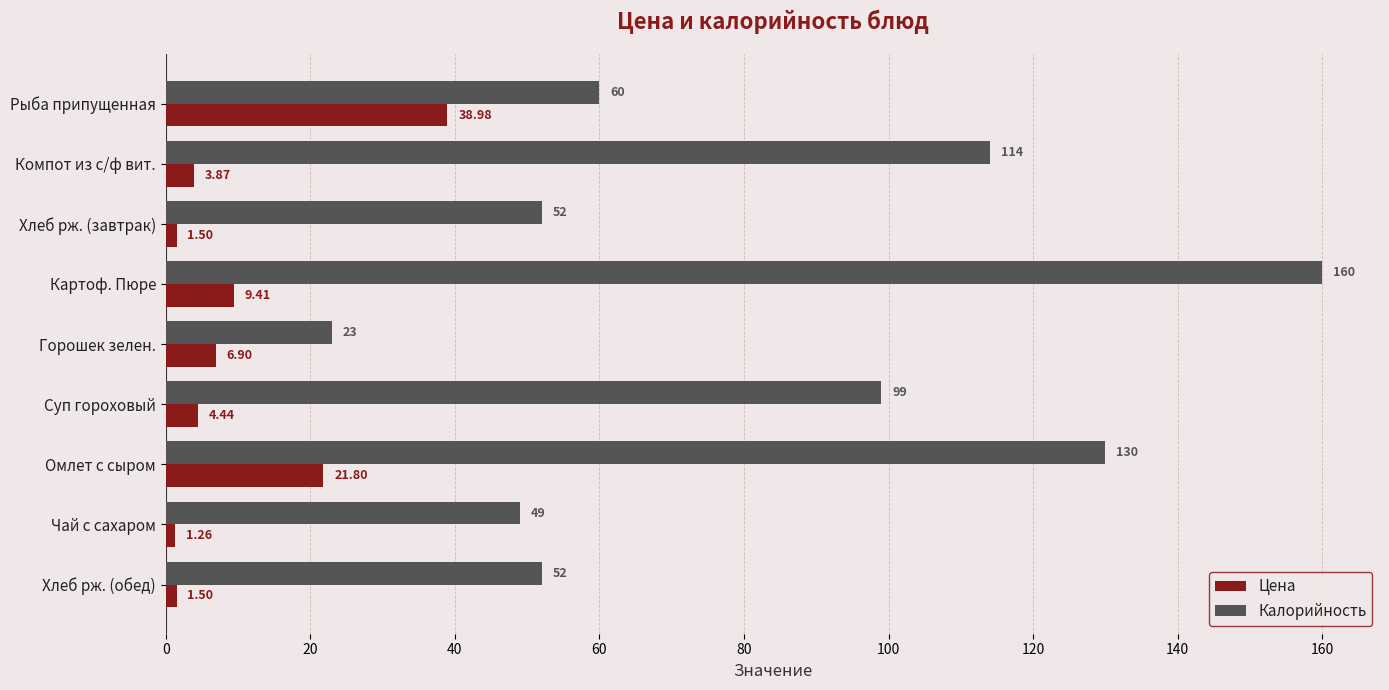

At which label is Цена closest to 20?

Омлет с сыром